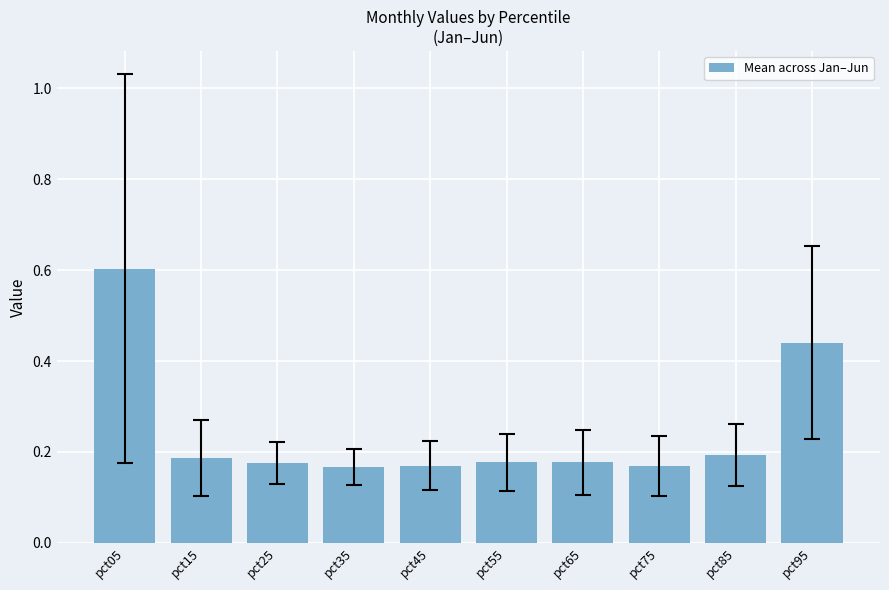

Is it true that the value at pct45 is 0.3?

False